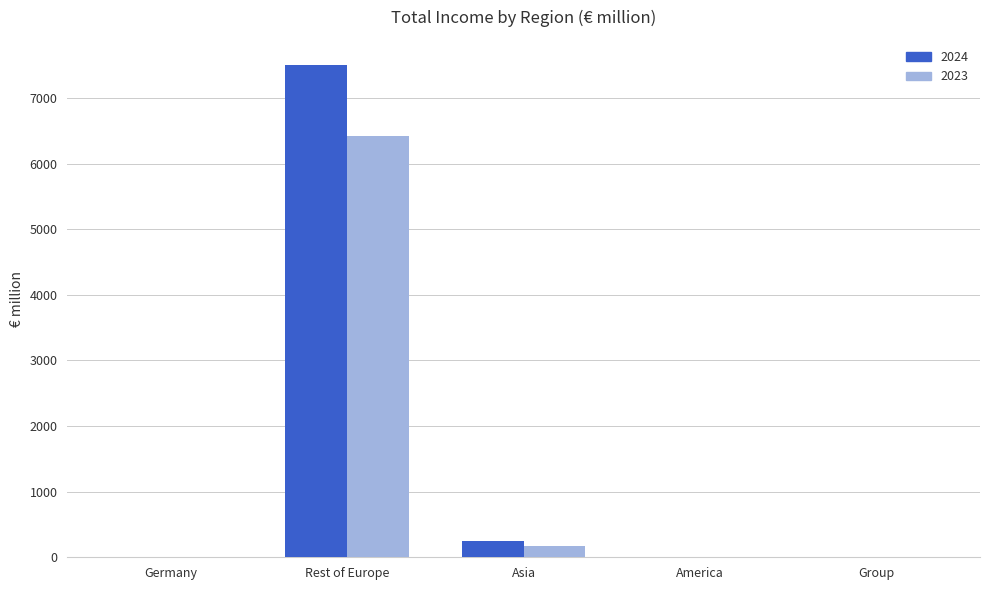

What is the sum of the 2024 values at Group and Asia?

246.6